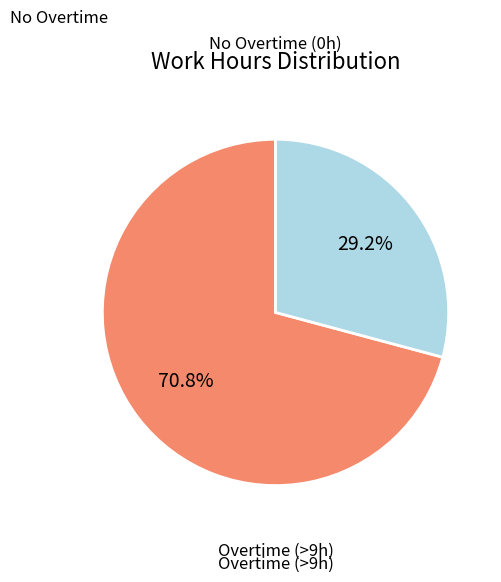

Is there a majority slice in this chart?

Yes